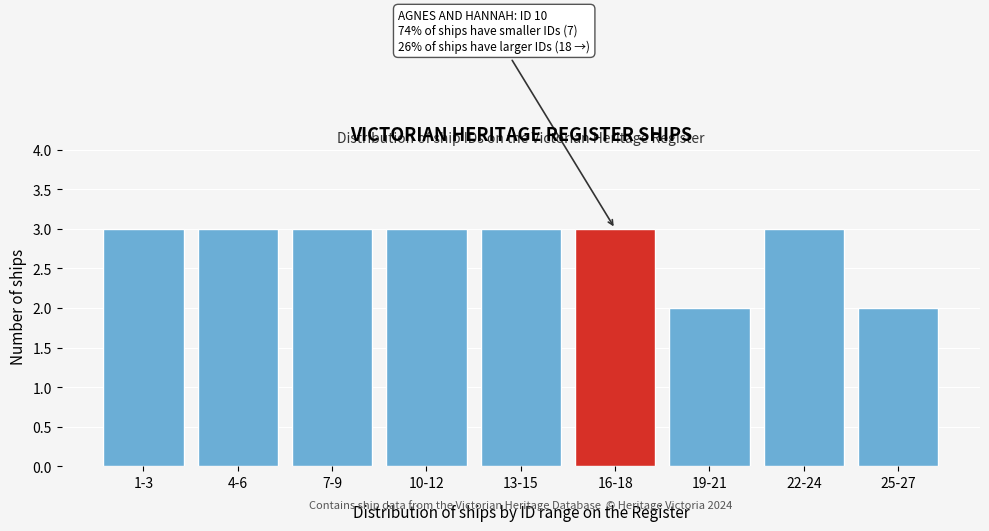

Reading right to left, extract all data points from this chart.

25-27=2	22-24=3	19-21=2	16-18=3	13-15=3	10-12=3	7-9=3	4-6=3	1-3=3